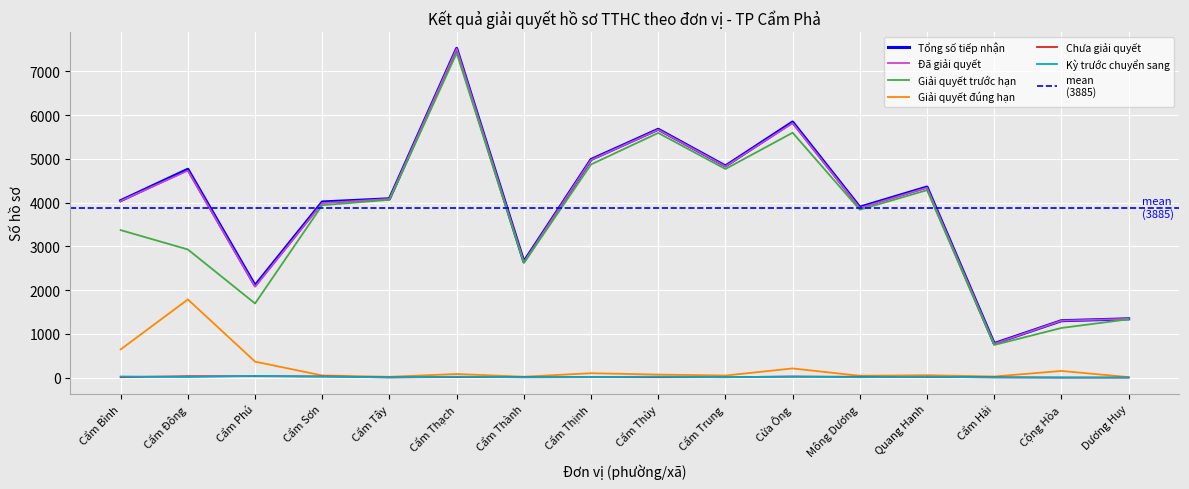

Which series has the largest range (max minus min)?

Tổng số tiếp nhận